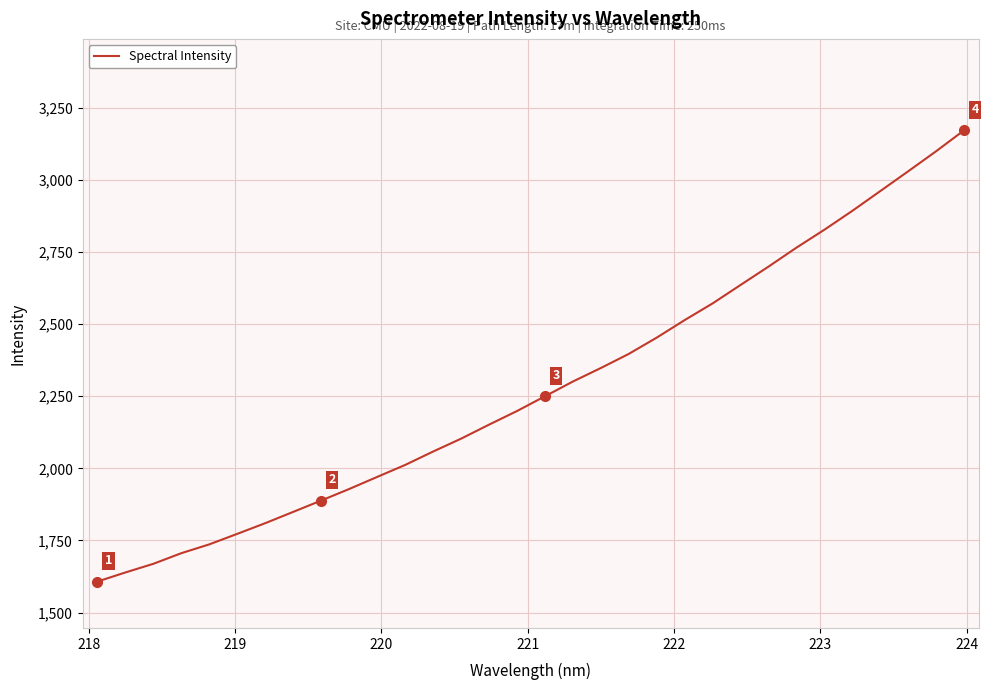

What is the smallest value displayed?

1607.5